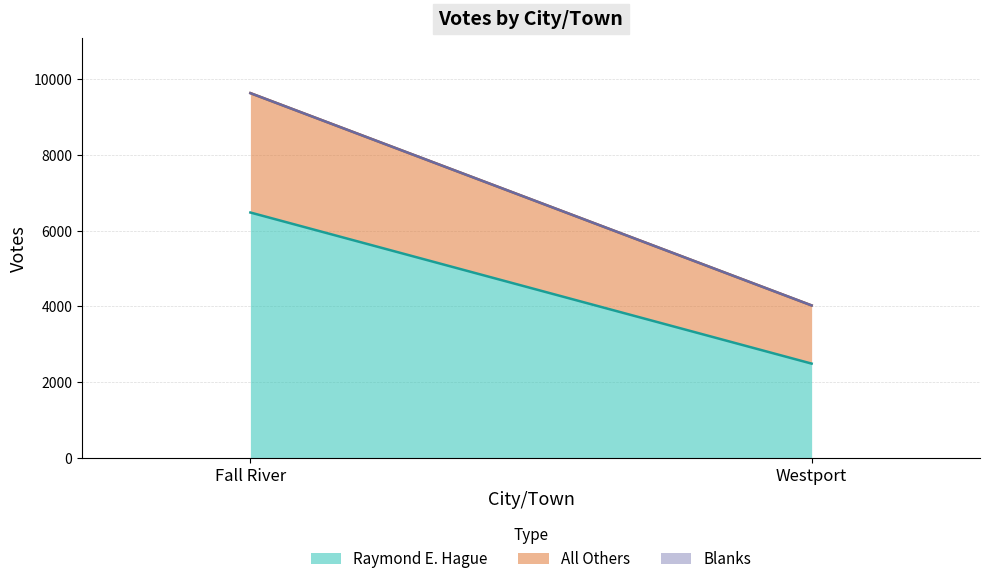

At which category is the sum across all series the highest?

Fall River